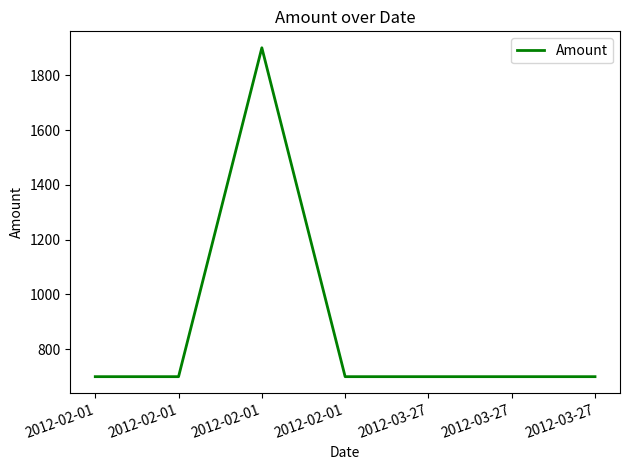

How many values exceed 700?

1